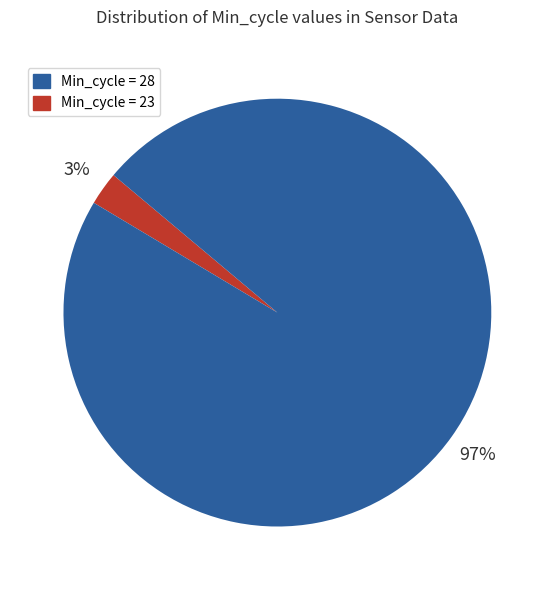

To the nearest percent, what is the average slice percentage?

50%